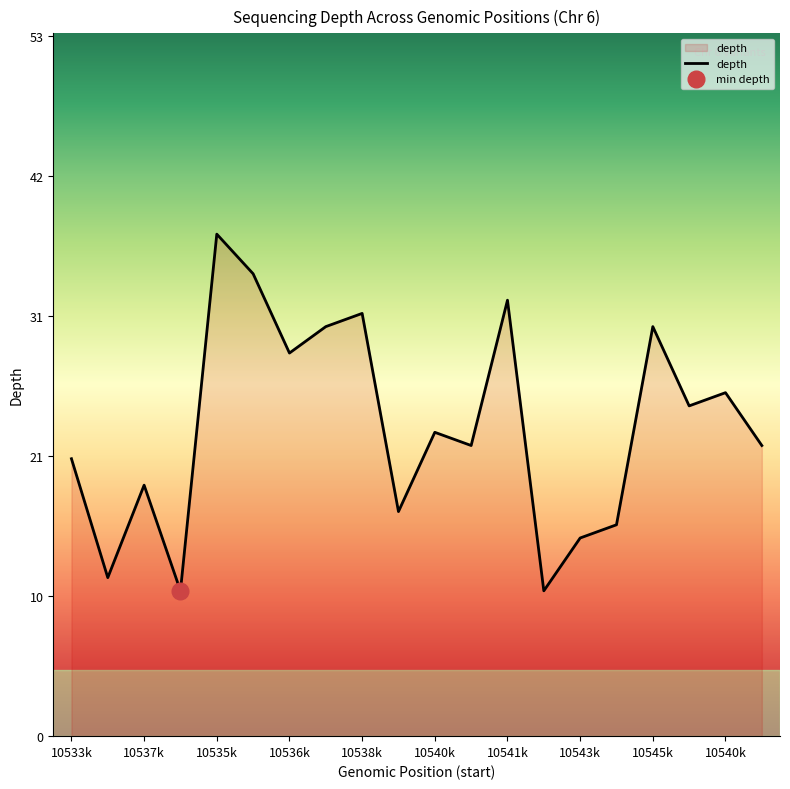

What is the ratio of the value at 10541385 to the value at 10543165?

1.5